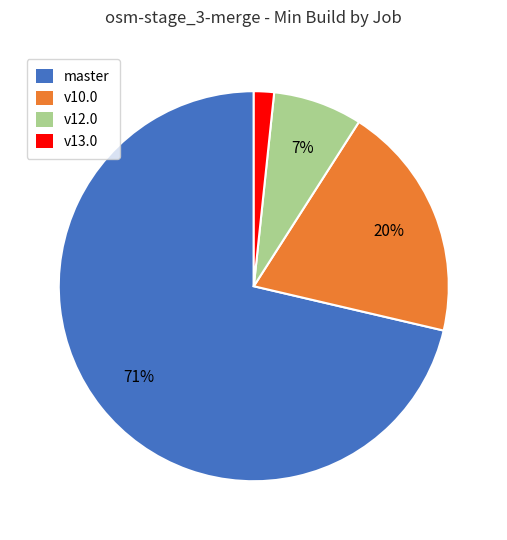

How many slices are in this pie chart?

4